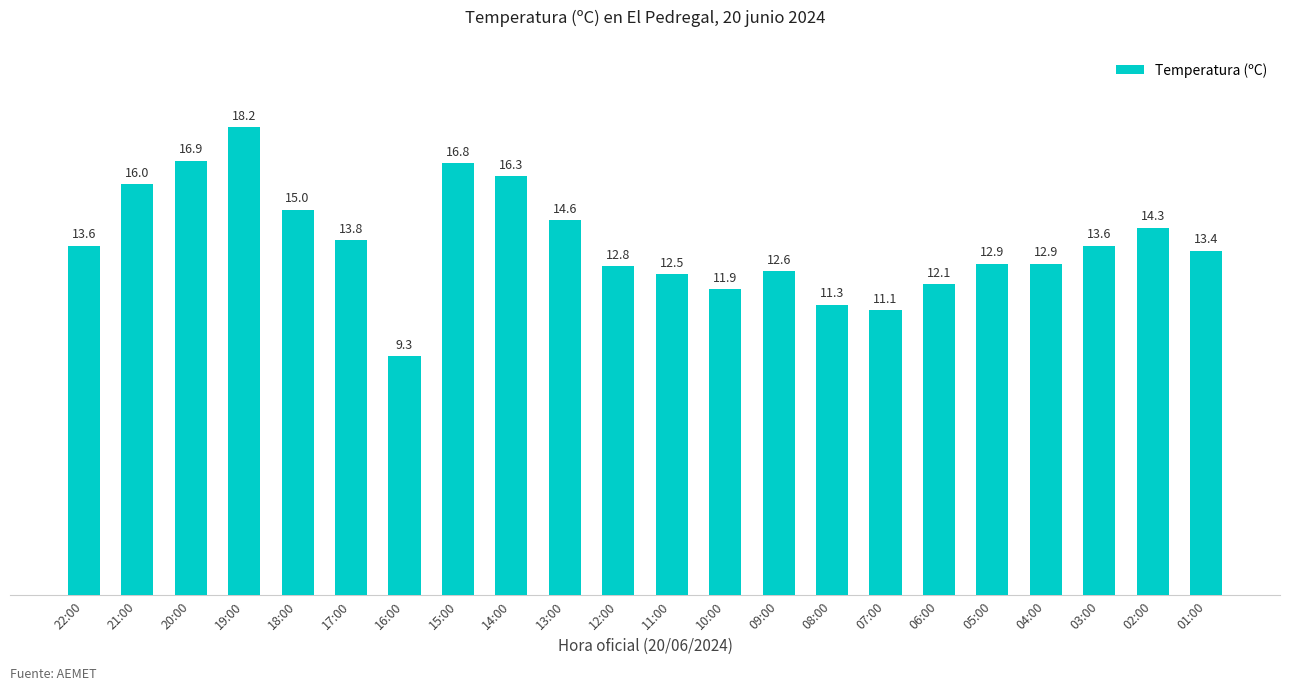

What is the greatest value displayed?

18.2